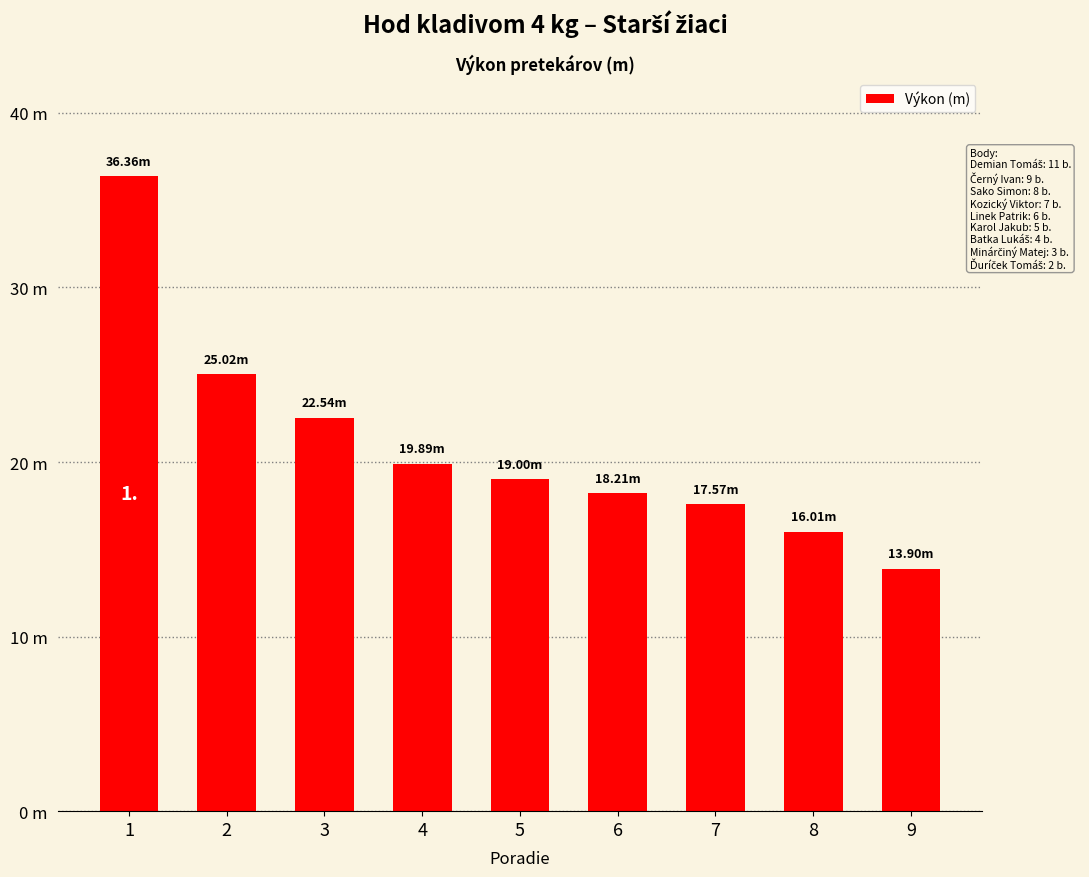

What is the maximum value shown in the chart?

36.4